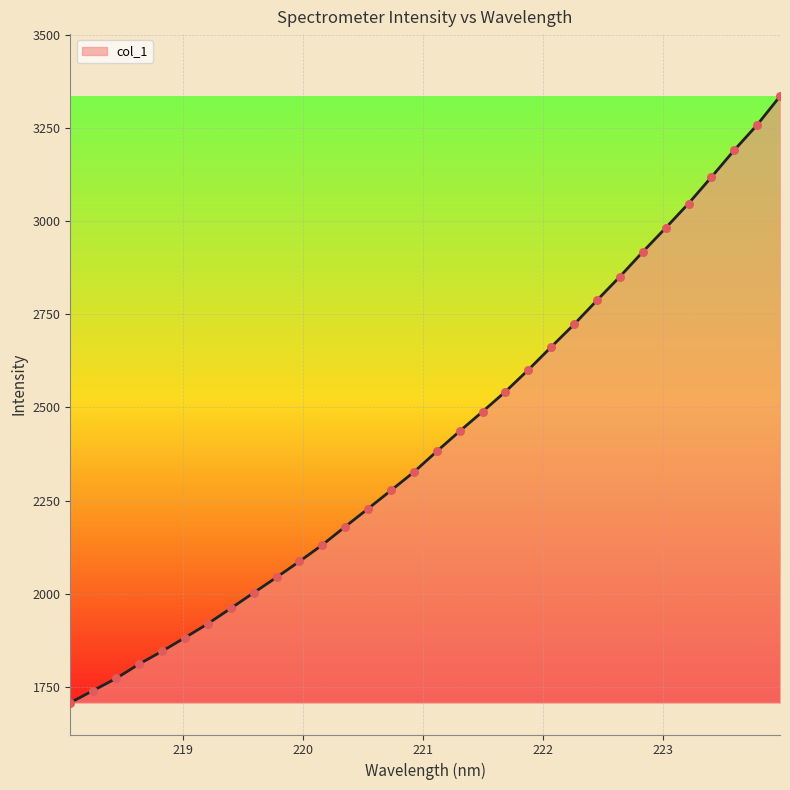

What is the greatest value displayed?

3335.0